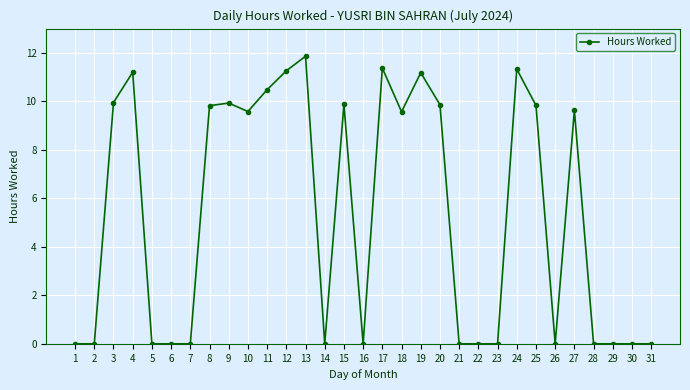

What is the greatest value displayed?

11.9